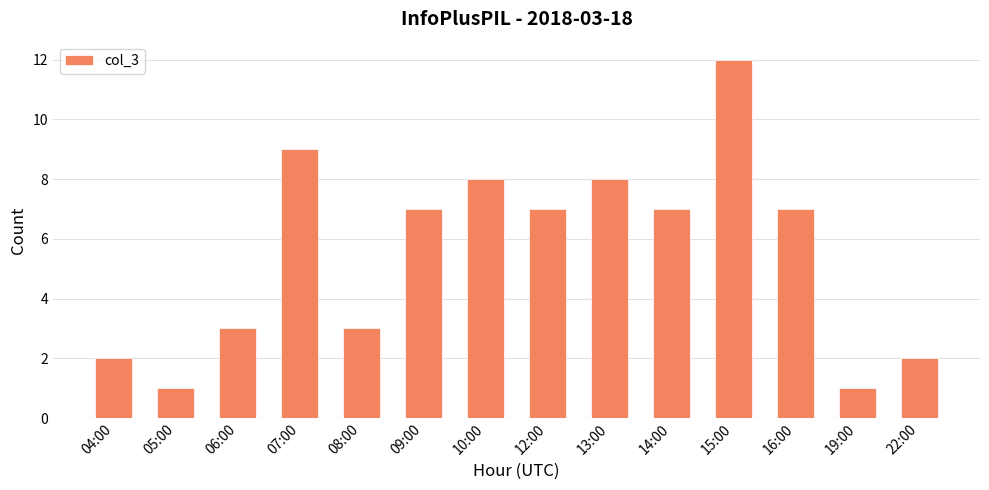

What is the maximum value shown in the chart?

12